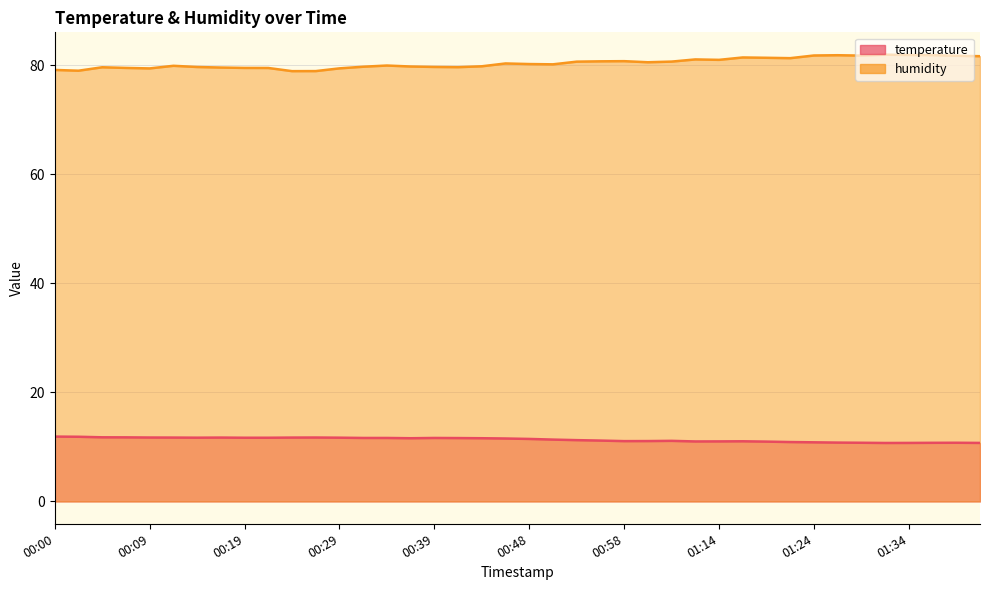

What is the sum of all temperature values?

453.2